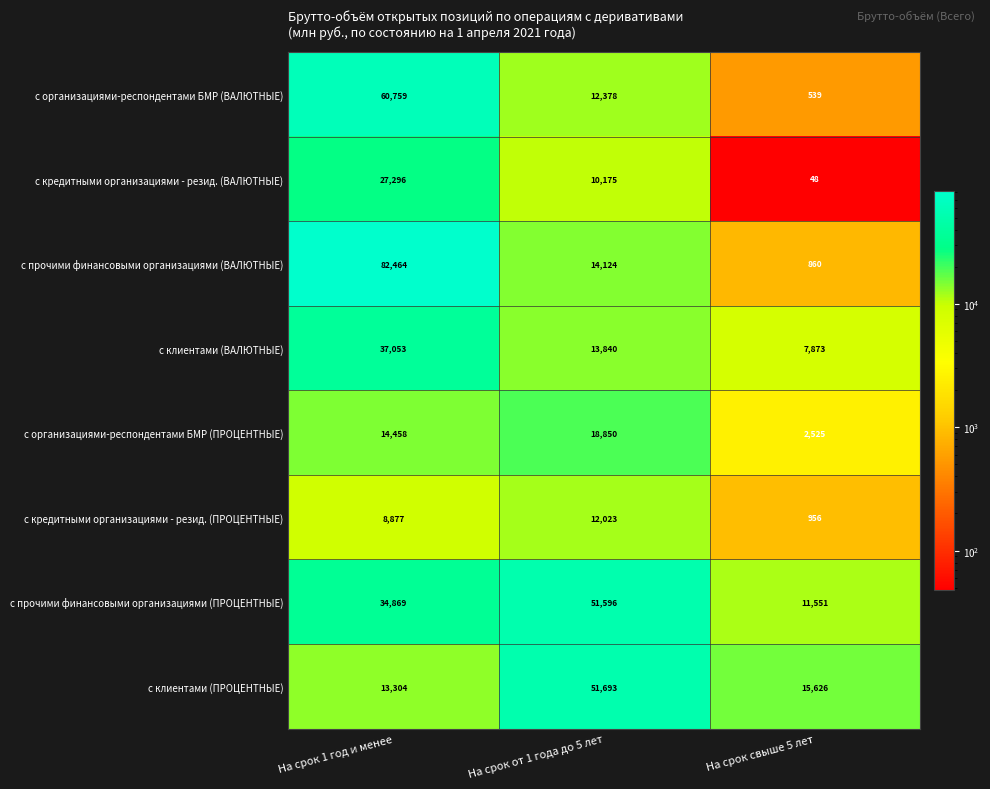

The с организациями-респондентами БМР (ВАЛЮТНЫЕ) series shows 539 at На срок свыше 5 лет. True or false?

True